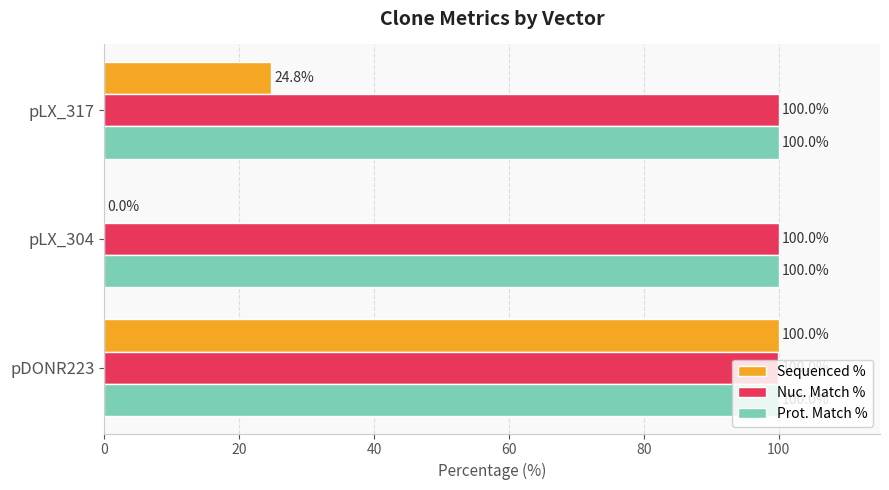

What is the sum of all Sequenced % values?

124.8